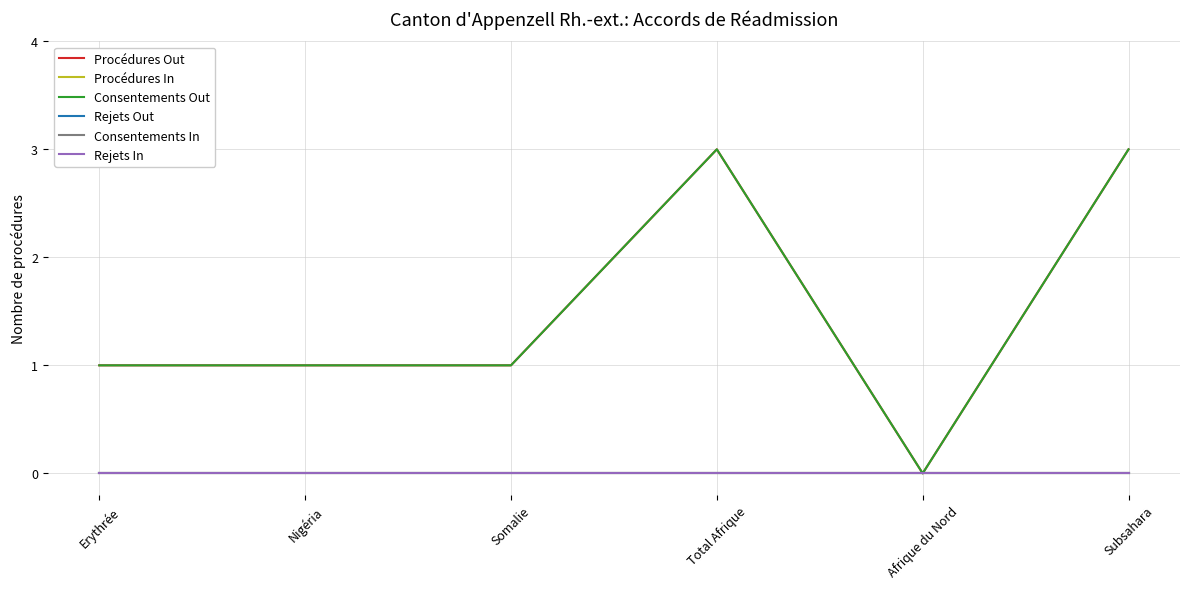

Does the chart display data point markers on the line(s)?

No